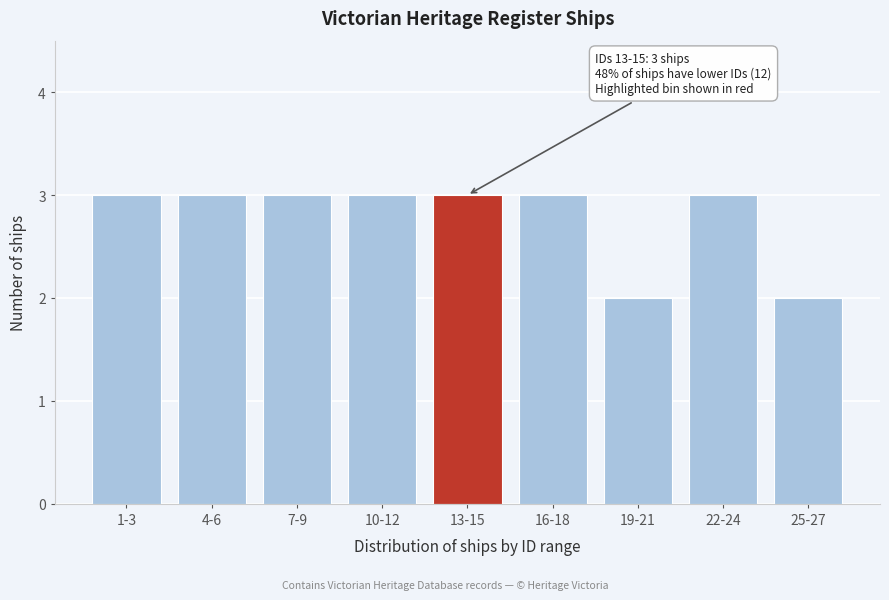

Reading left to right, list all the values displayed in this chart.

1-3=3	4-6=3	7-9=3	10-12=3	13-15=3	16-18=3	19-21=2	22-24=3	25-27=2